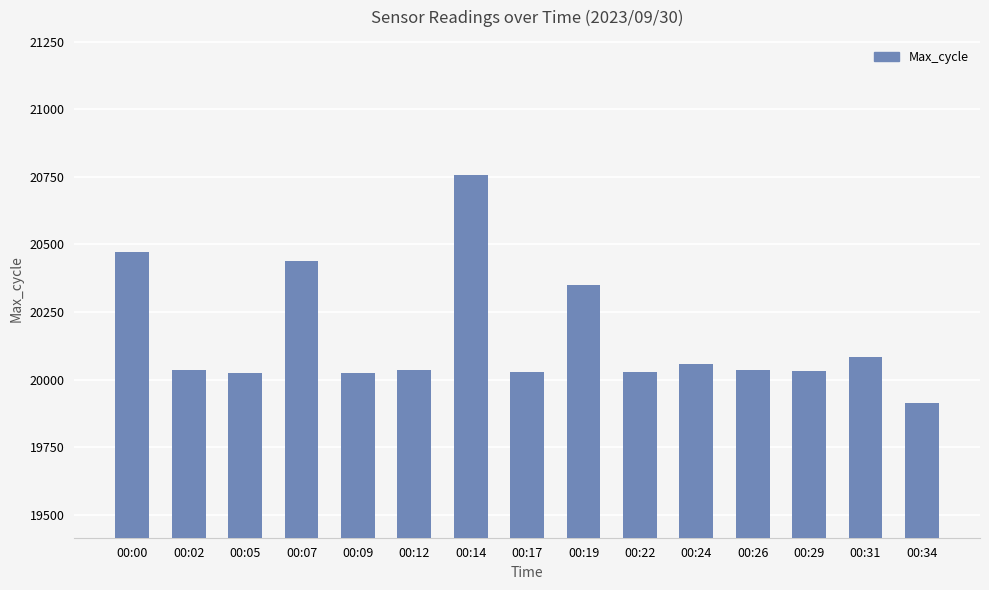

Read the value at 00:22.

20028